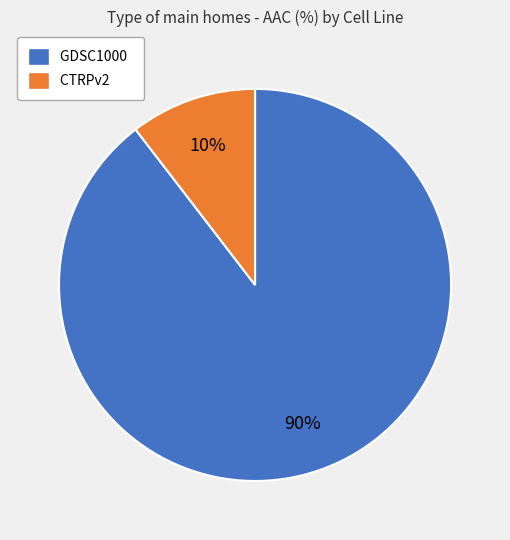

The GDSC1000 slice represents 99% of the pie. True or false?

False